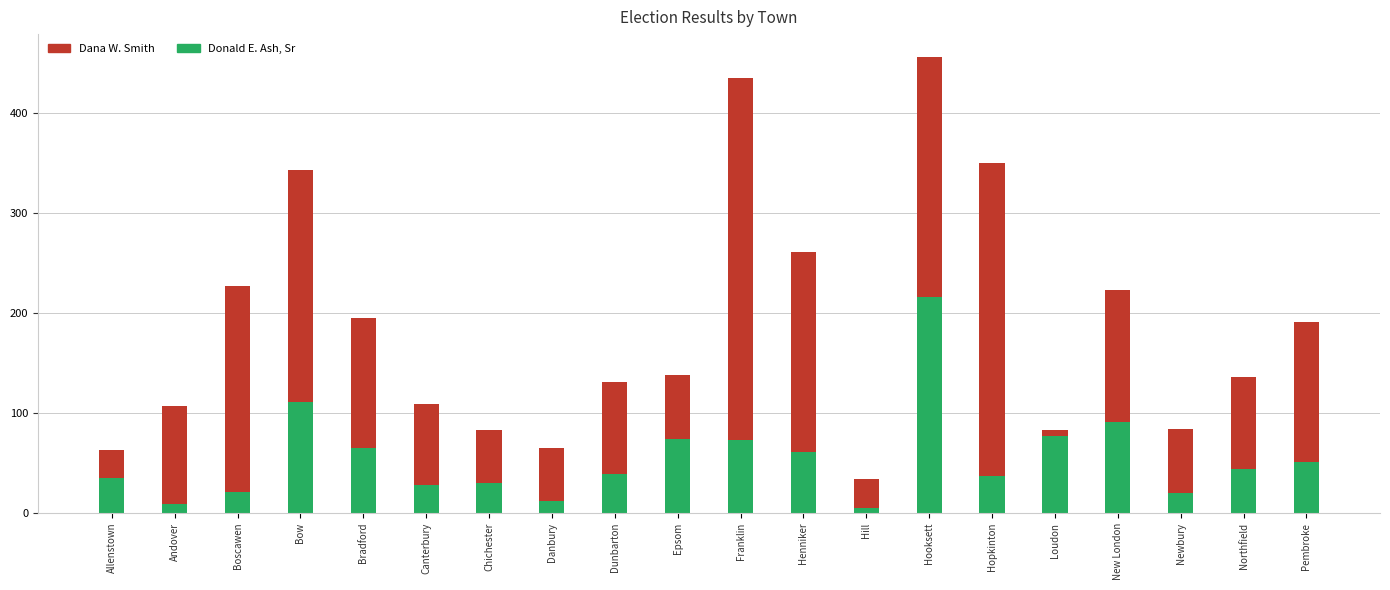

Rank the series at Loudon from highest to lowest value.

Dana W. Smith, Donald E. Ash, Sr